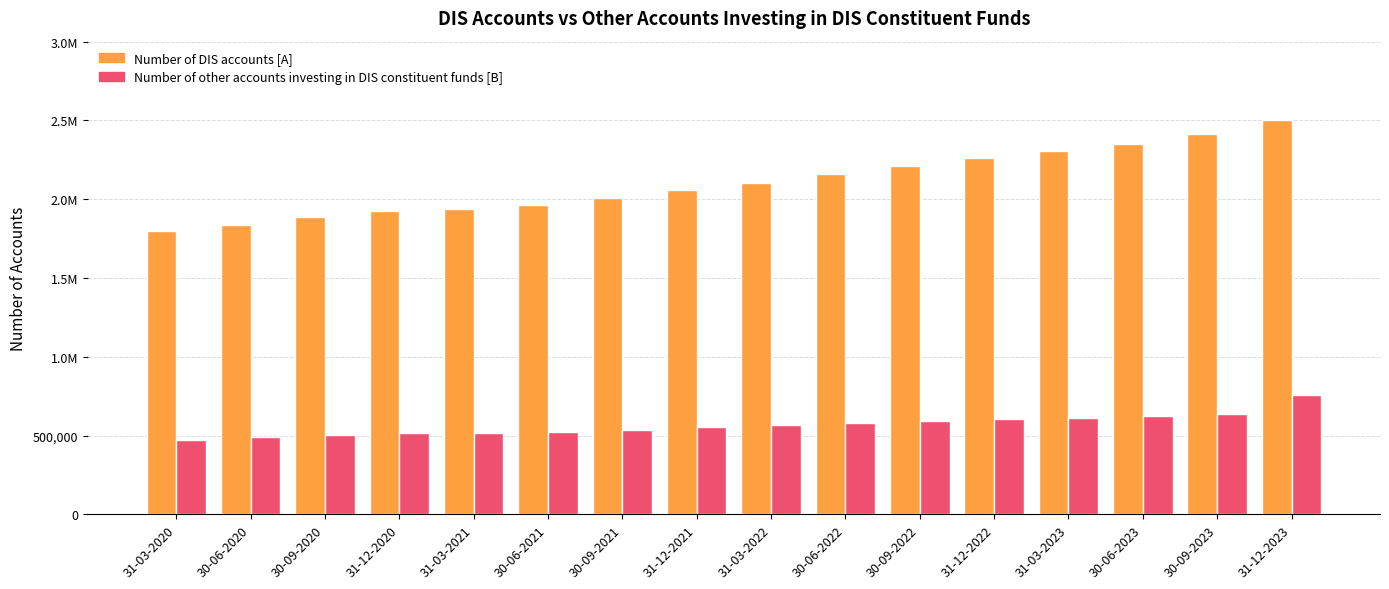

Which series changed the most between 30-06-2020 and 30-09-2022?

Number of DIS accounts [A]